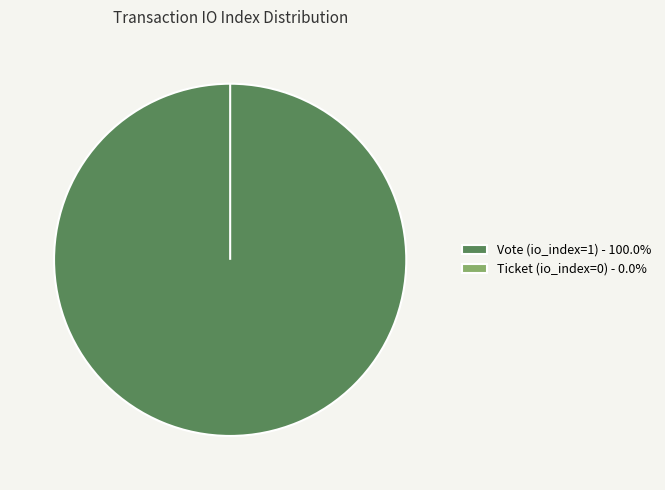

Which category has the smallest portion of the pie?

Ticket (io_index=0)